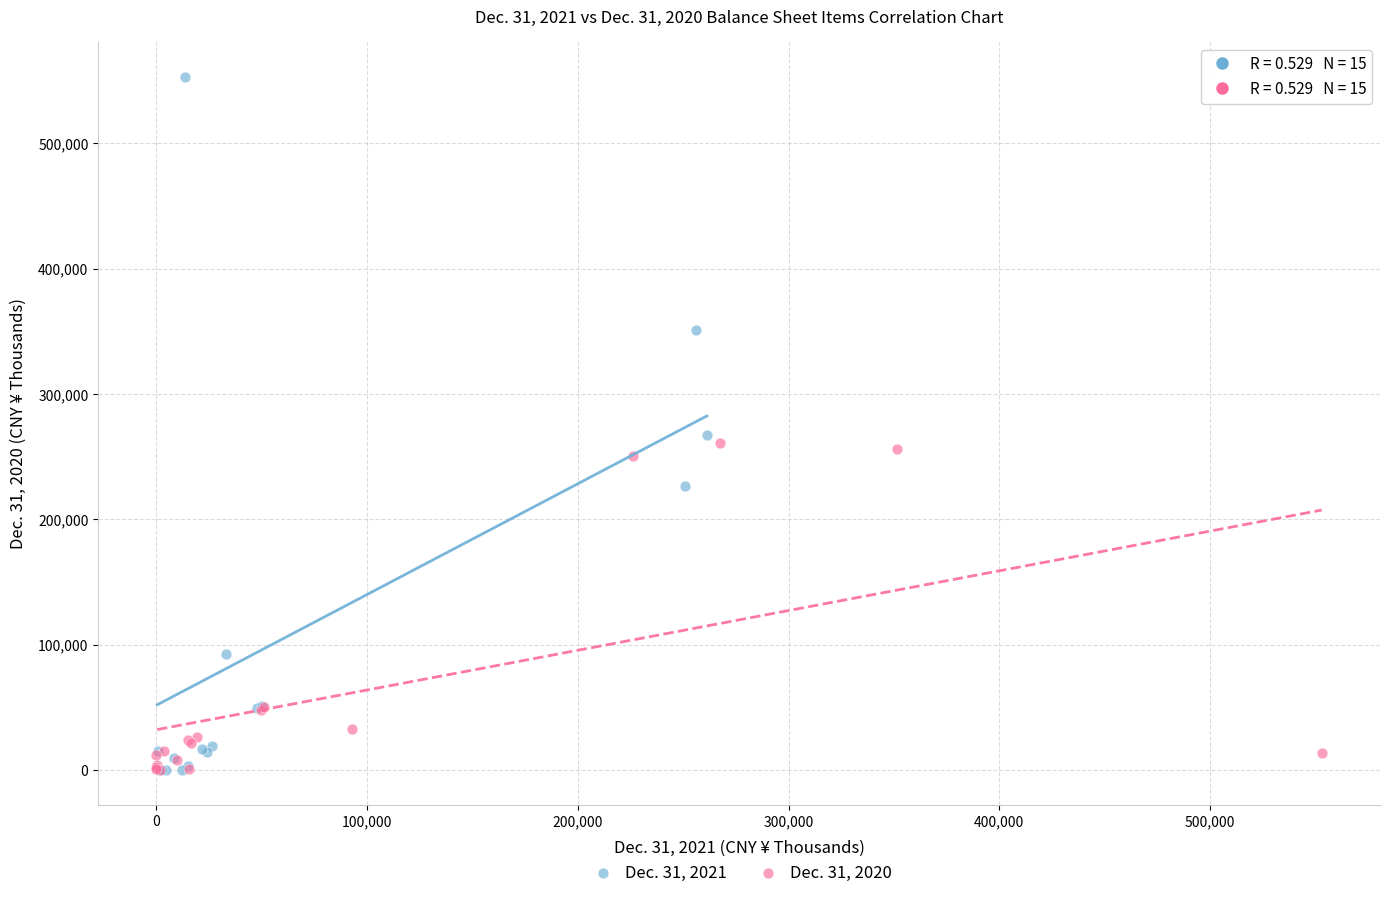

Which series contains the highest Y value?

Dec. 31, 2021